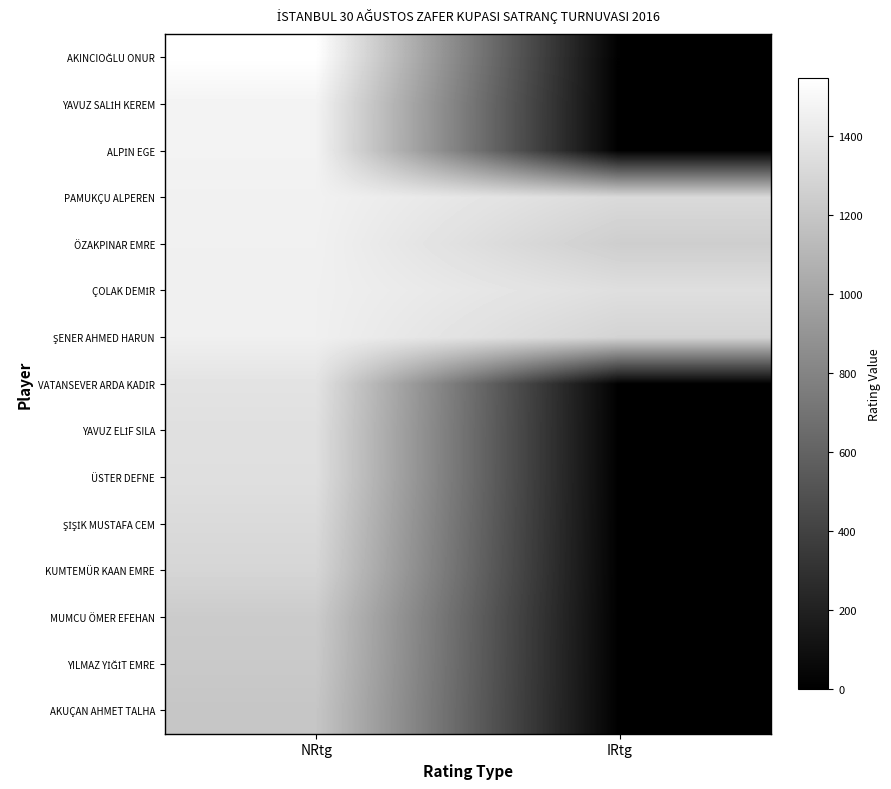

How many series are shown in this chart?

15